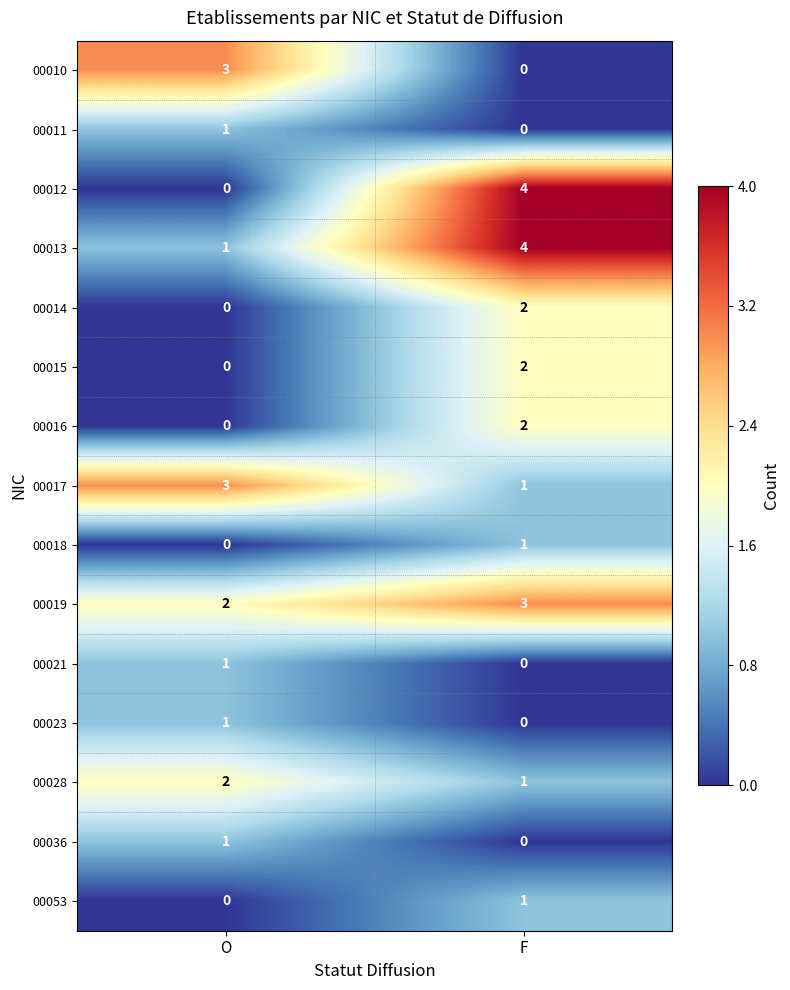

What is the sum of the 00017 values at F and O?

4